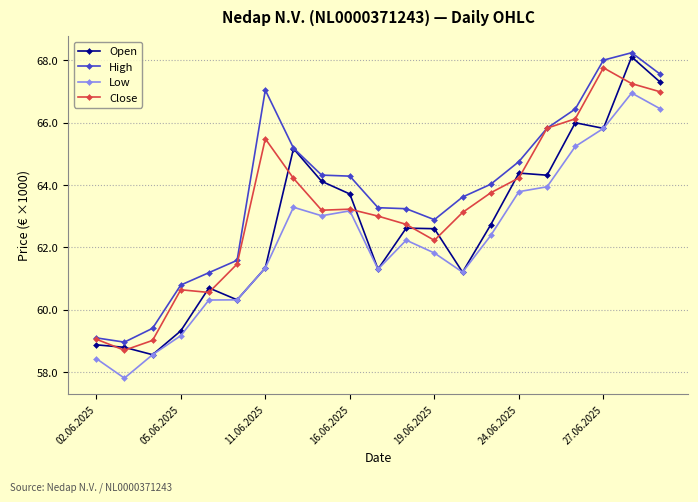

Is this an area chart (filled region under the line)?

No